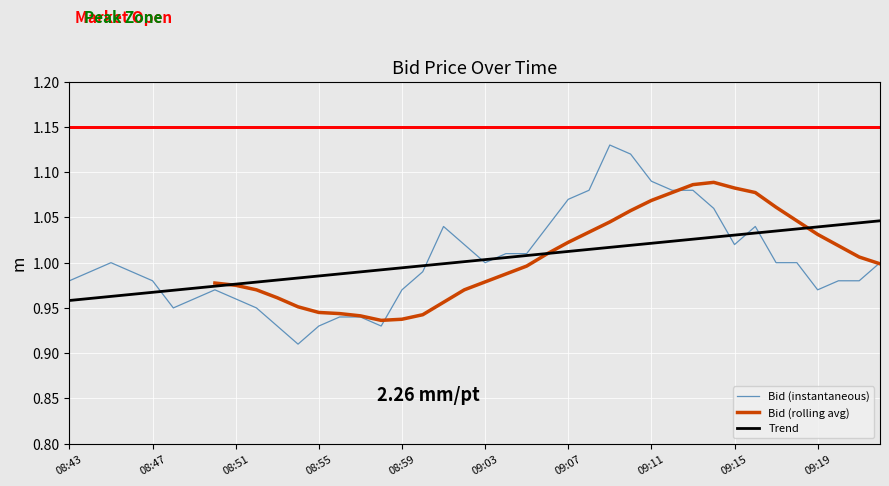

Is this an area chart (filled region under the line)?

No